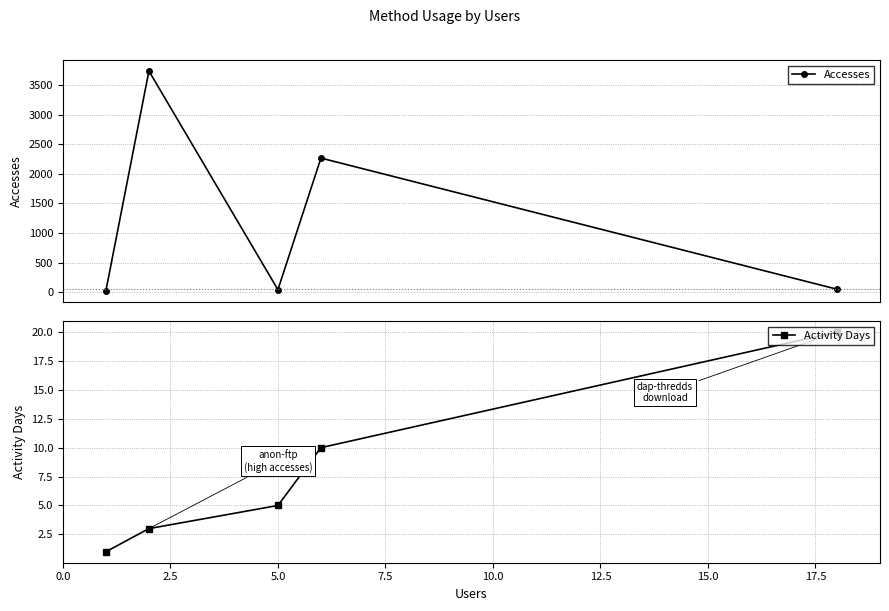

What is the value of the Activity Days point at the 5th from the left?

20